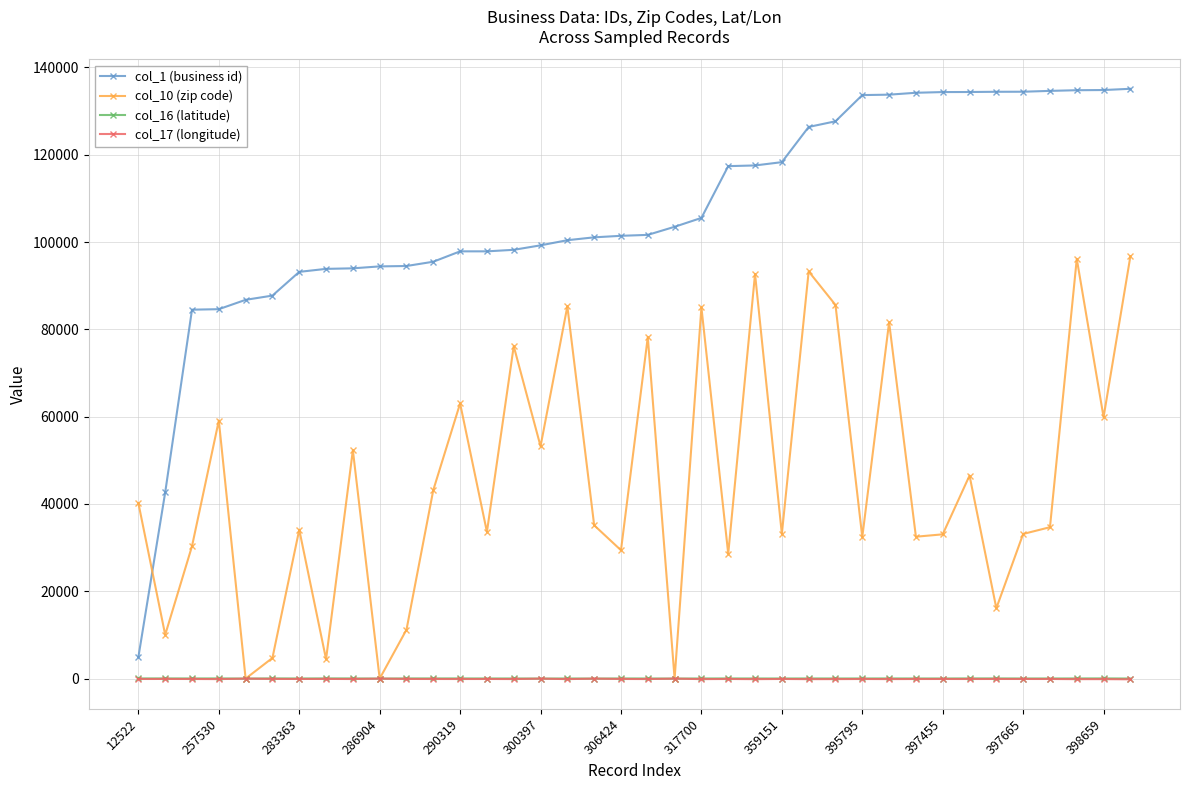

Which series has the widest spread of values?

col_1 (business id)